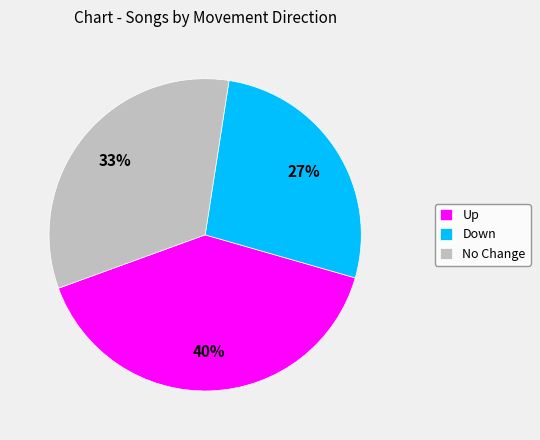

How many segments does this pie chart have?

3